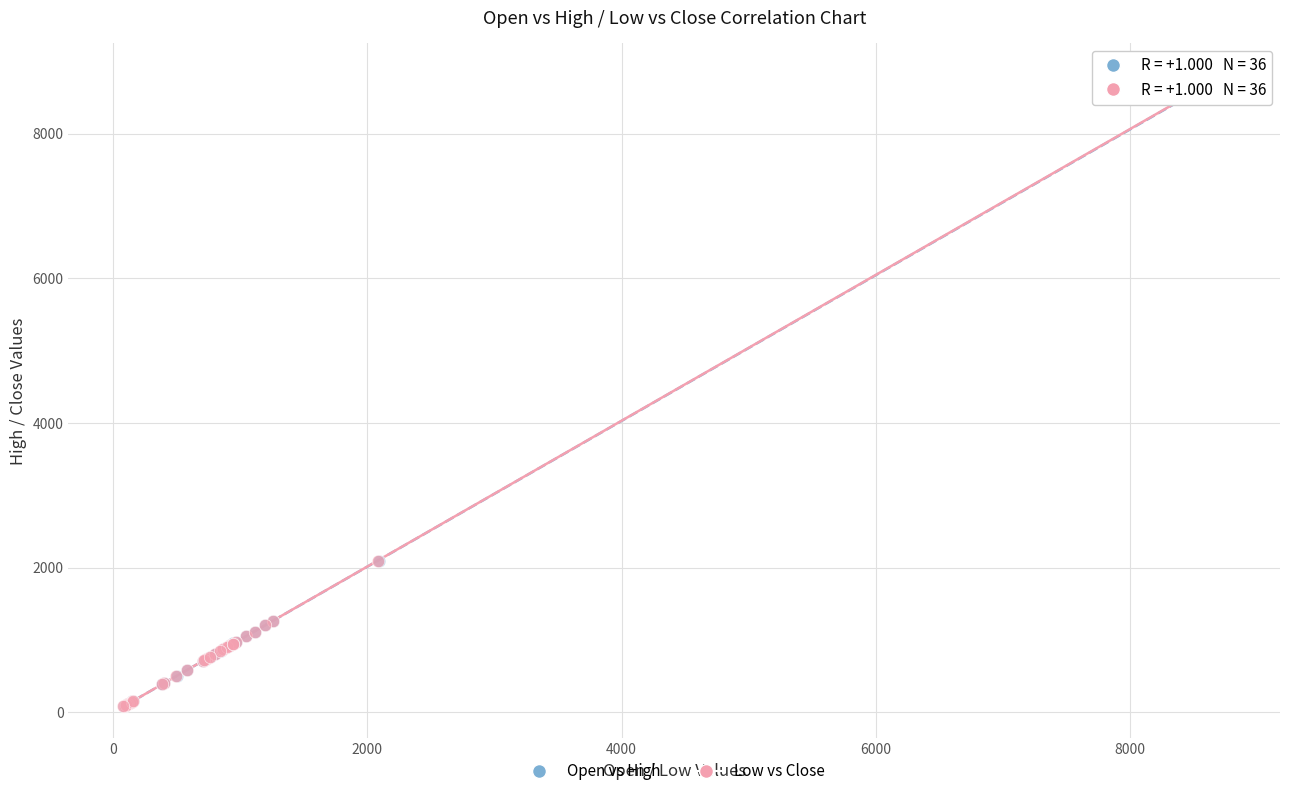

What are all the series names shown in the legend?

Open vs High, Low vs Close